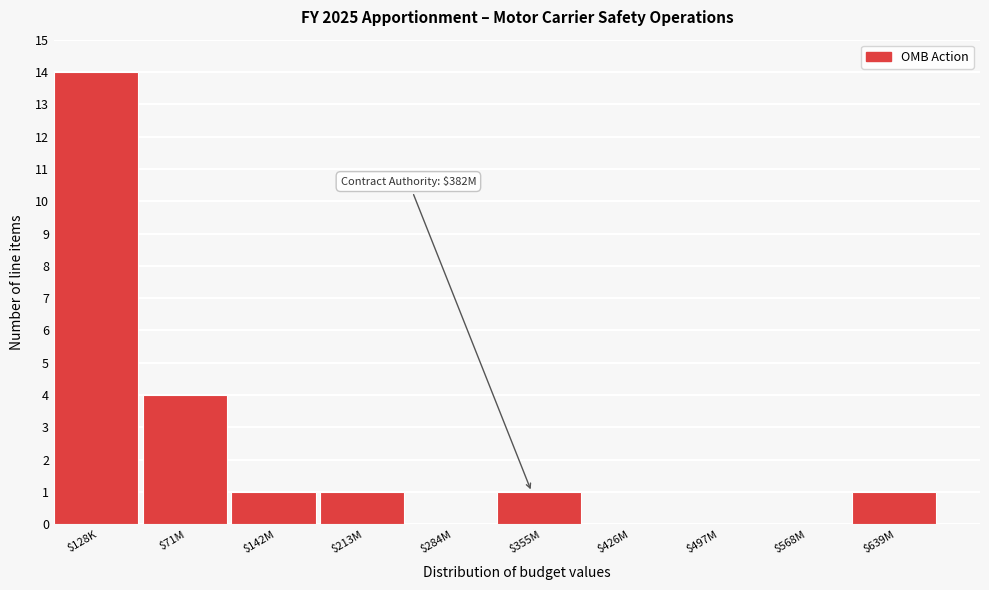

Where is the data nearest to the value 7?

$71M